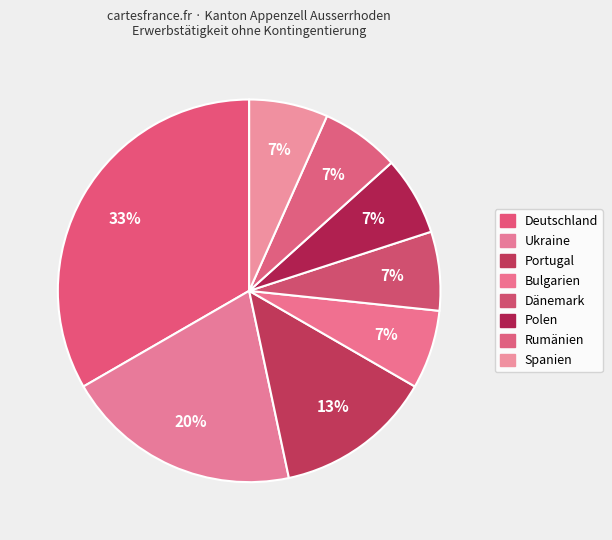

How many slices are in this pie chart?

8